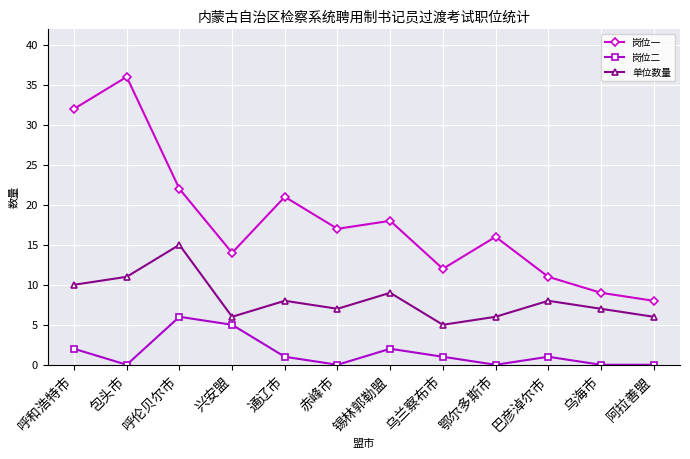

At which category does 单位数量 reach its first local peak?

呼伦贝尔市